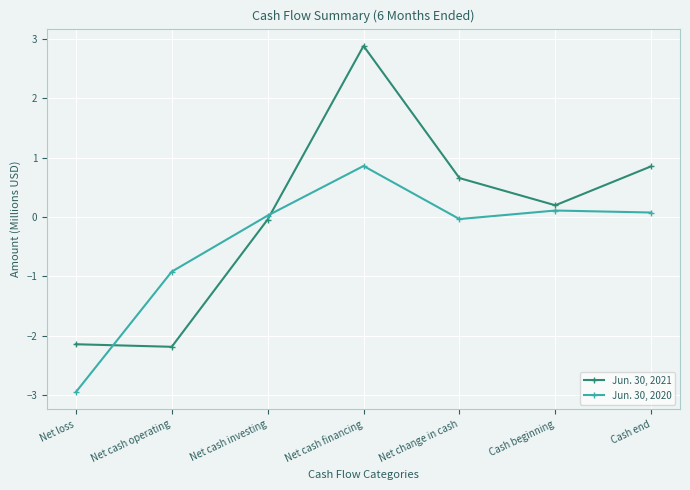

Does the chart have visible grid lines?

Yes